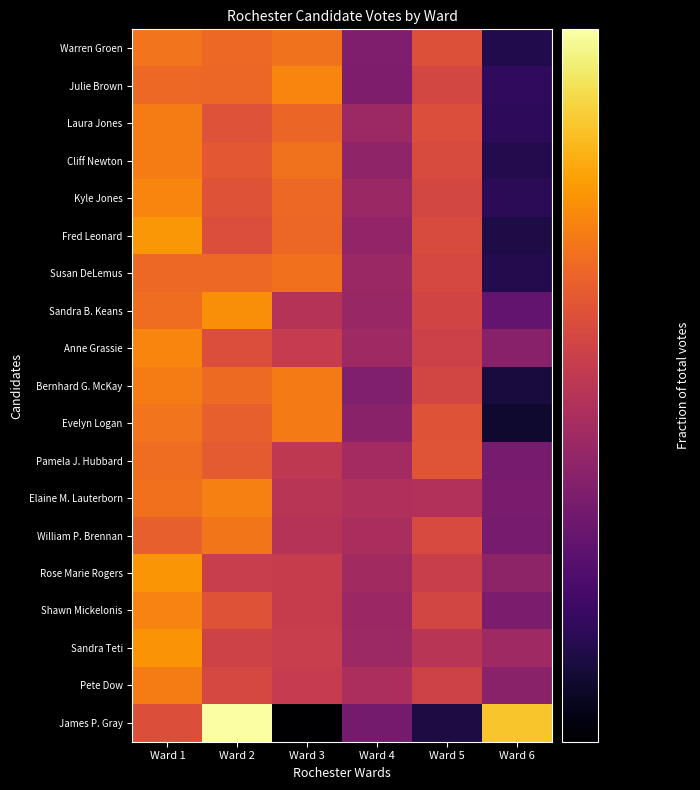

At which category is the sum across all series the highest?

Ward 1